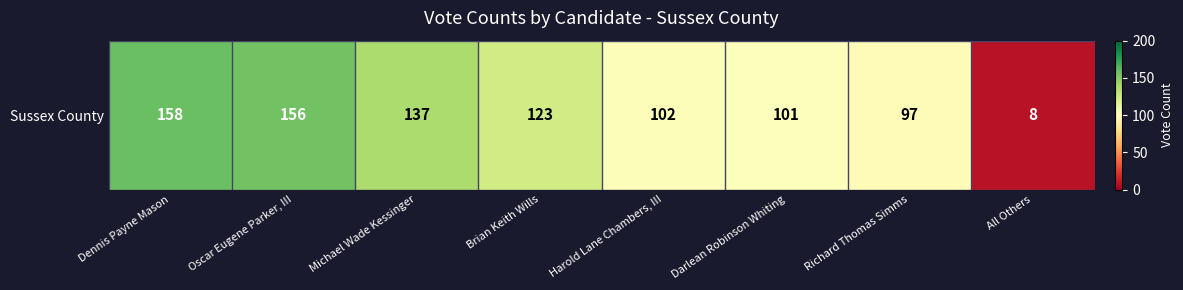

The chart shows a value of 158 at Dennis Payne Mason. True or false?

True